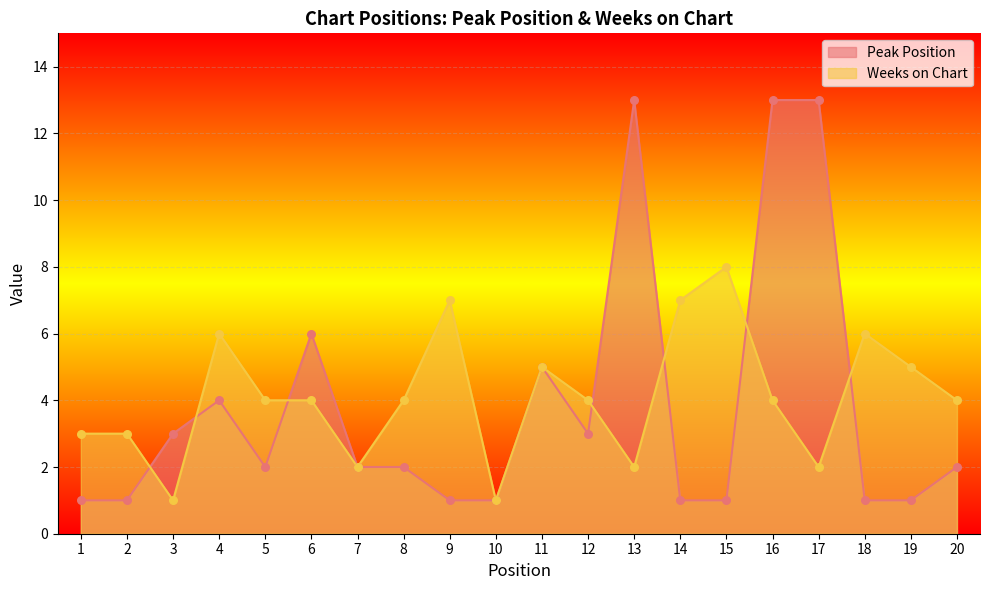

What are all the series names shown in the legend?

Peak Position, Weeks on Chart